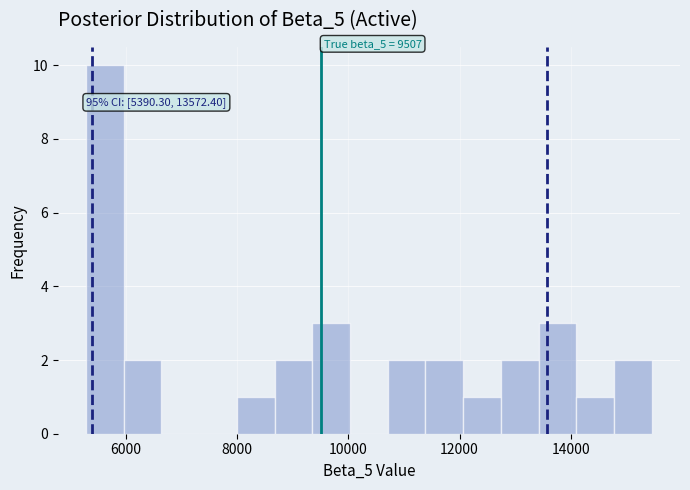

Read against the x-axis, roughly where is the centre of the tallest bar?

5600